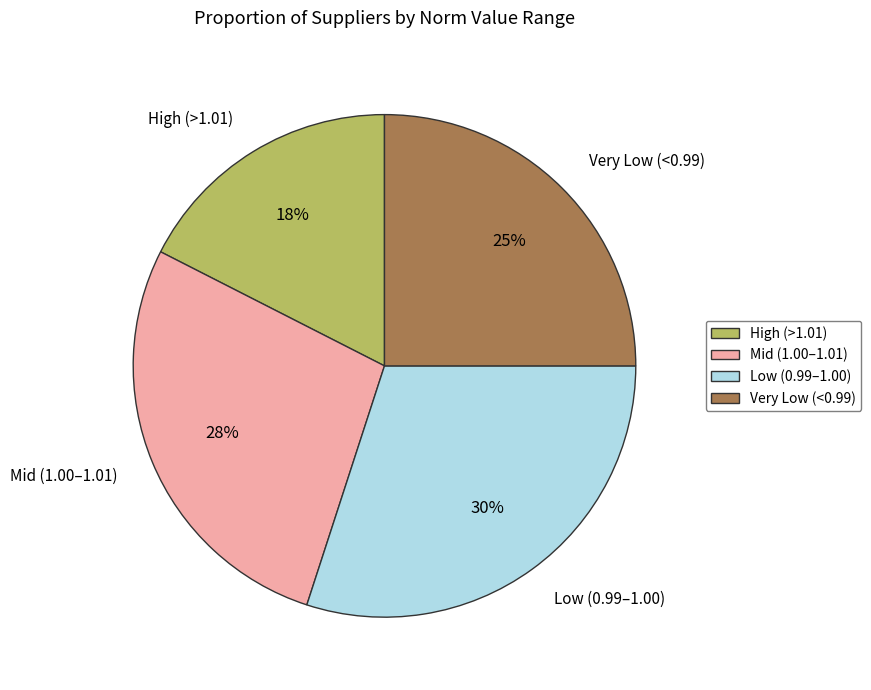

To the nearest percent, what portion does Very Low (<0.99) represent?

25%